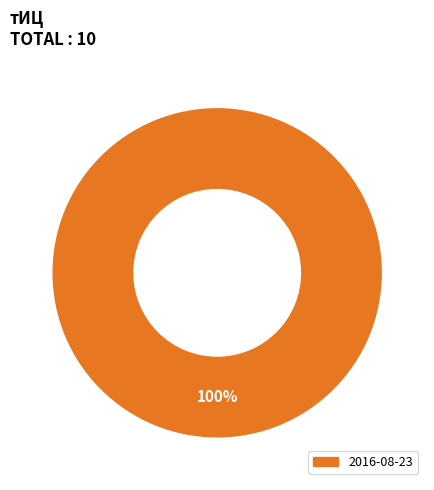

Is there any slice that represents more than half of the pie?

Yes